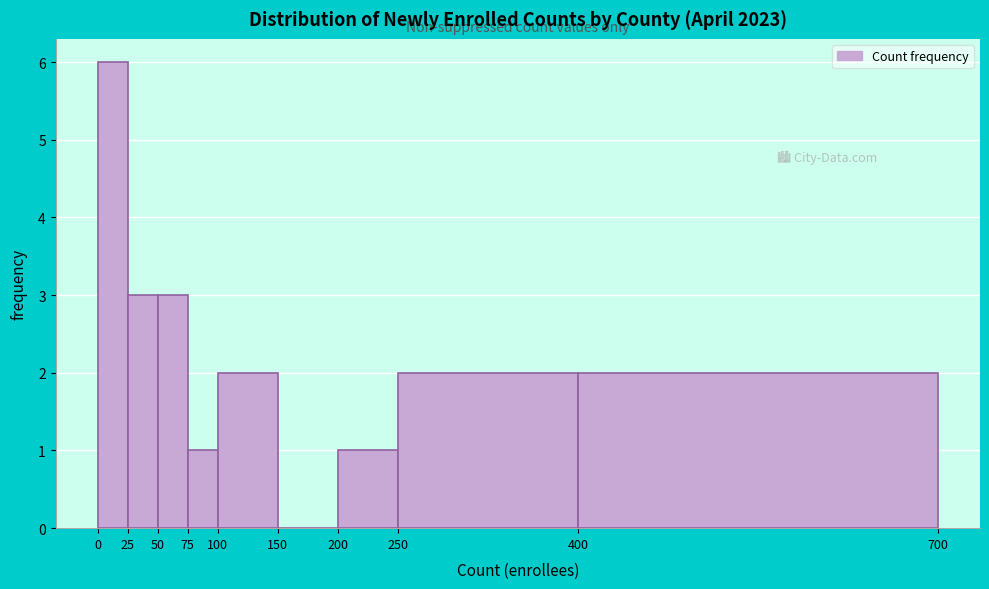

What is the height of the bar covering 400 to 700 on the x-axis? The values are not printed on the chart, so give them approximately, as read against the axis.

2